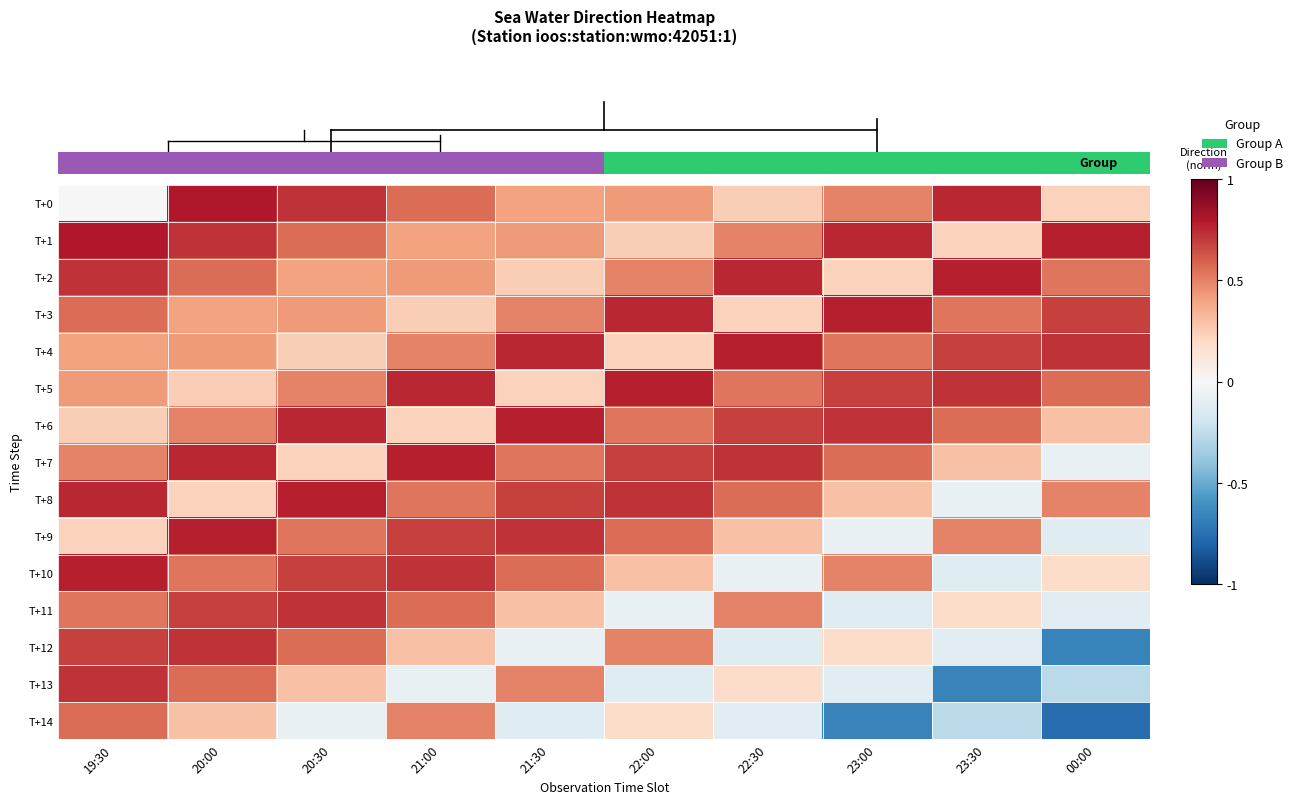

What is the minimum value shown in the chart?

-0.8